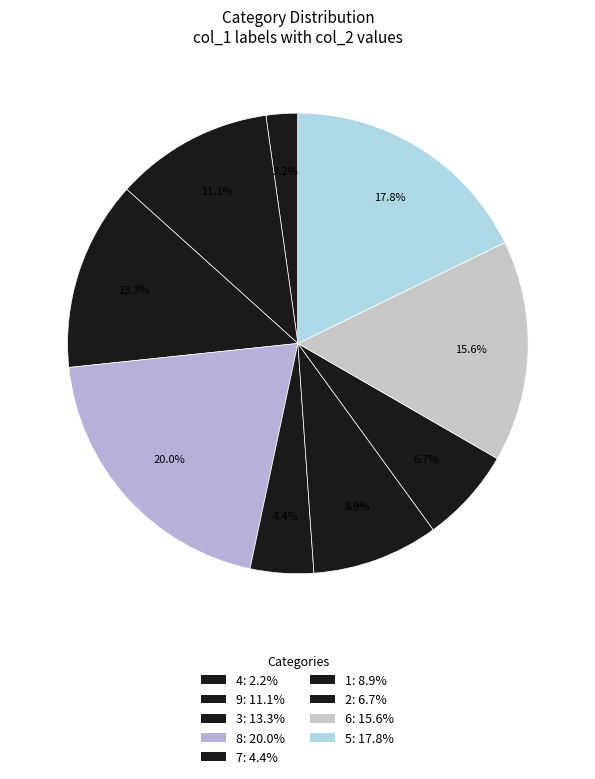

How many segments does this pie chart have?

9